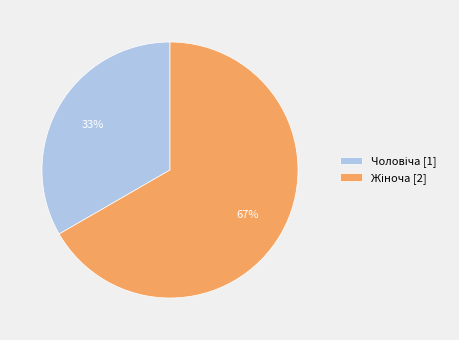

To the nearest percent, what is the average slice percentage?

50%